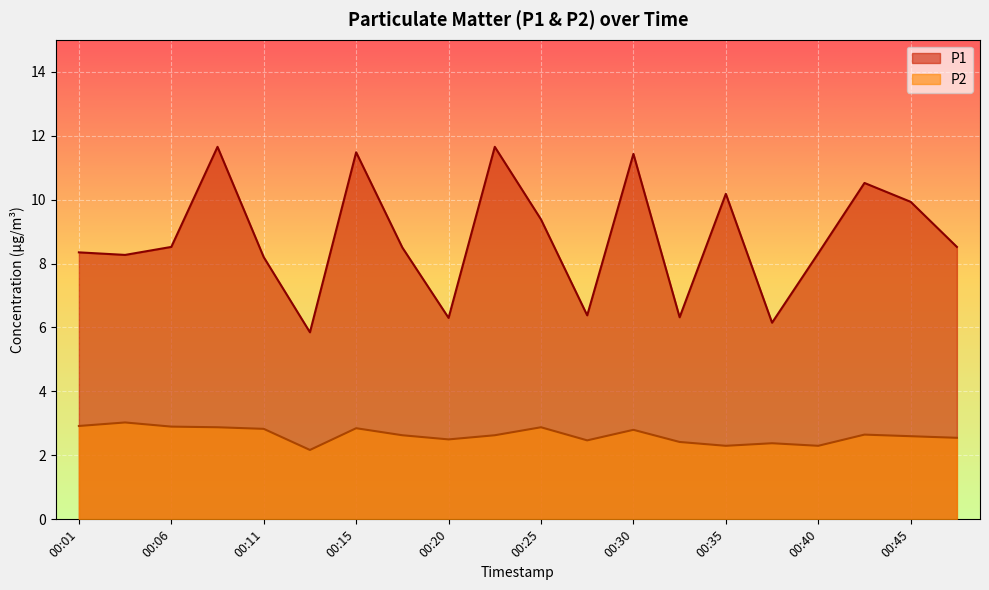

True or false: P2 has more than 2 interior local peaks.

True